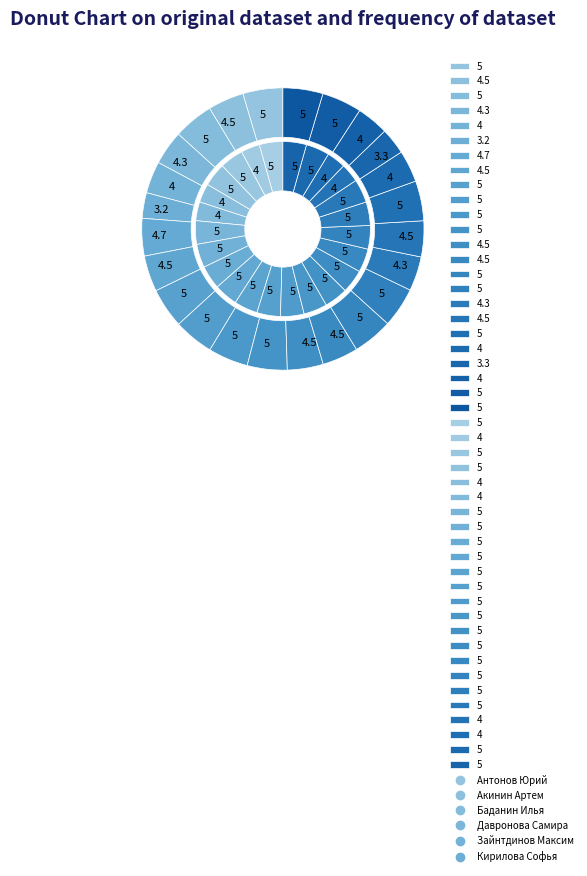

What portion of the pie excludes Черных Артем?

95.4%